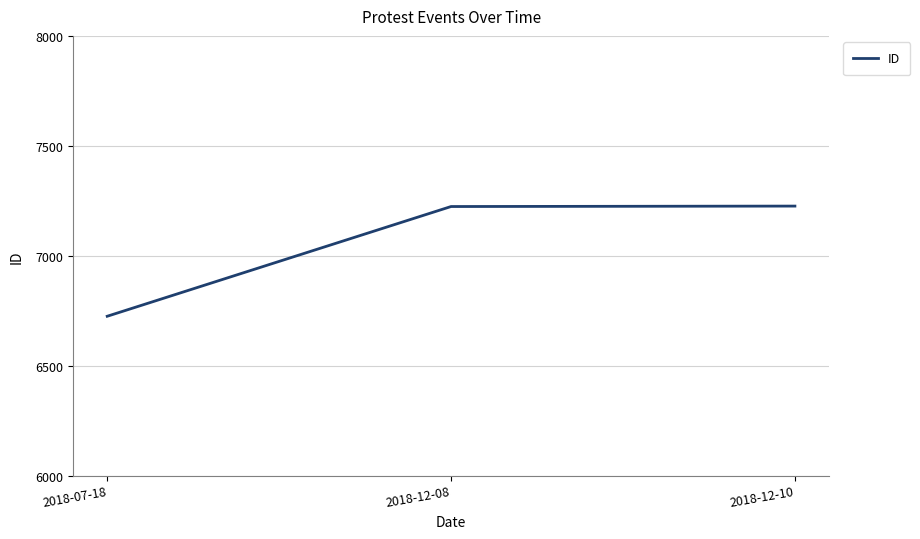

Where is the data nearest to the value 6975?

2018-12-08